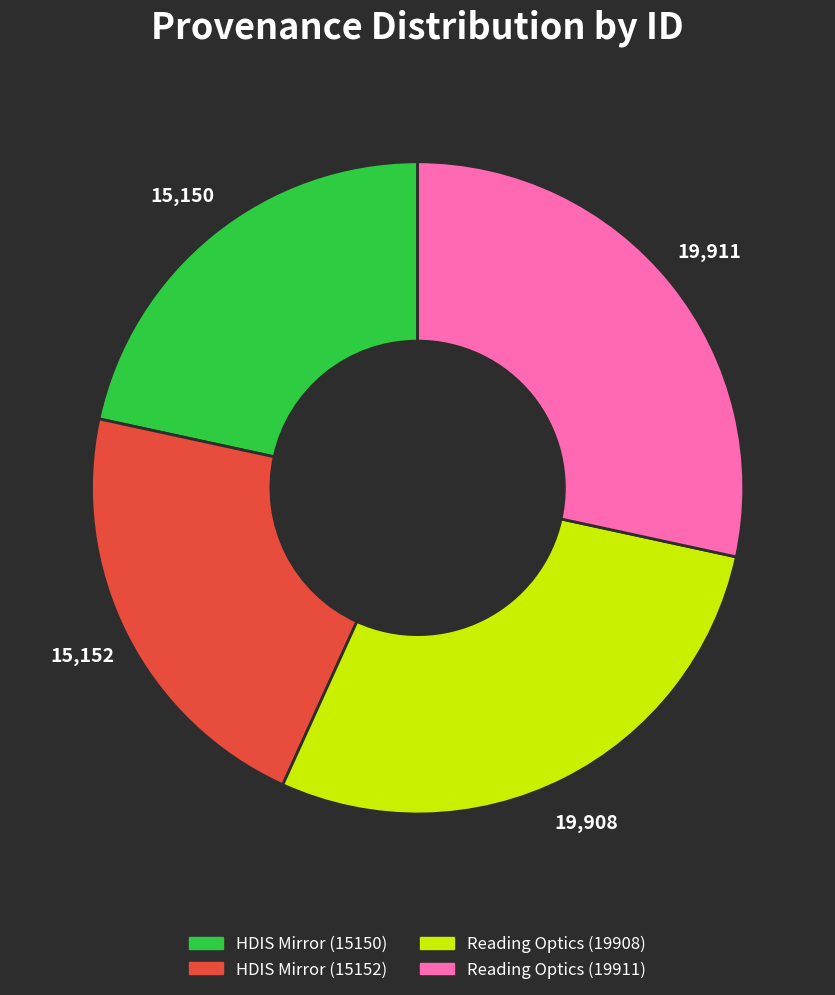

What is the ratio of the value at Reading Optics (19911) to the value at Reading Optics (19908)?

1.0